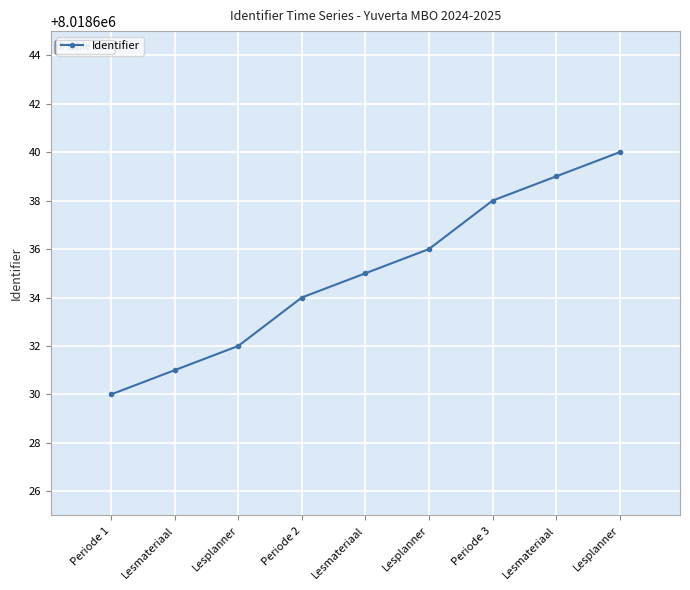

The value at Lesmateriaal is 8018631. True or false?

True